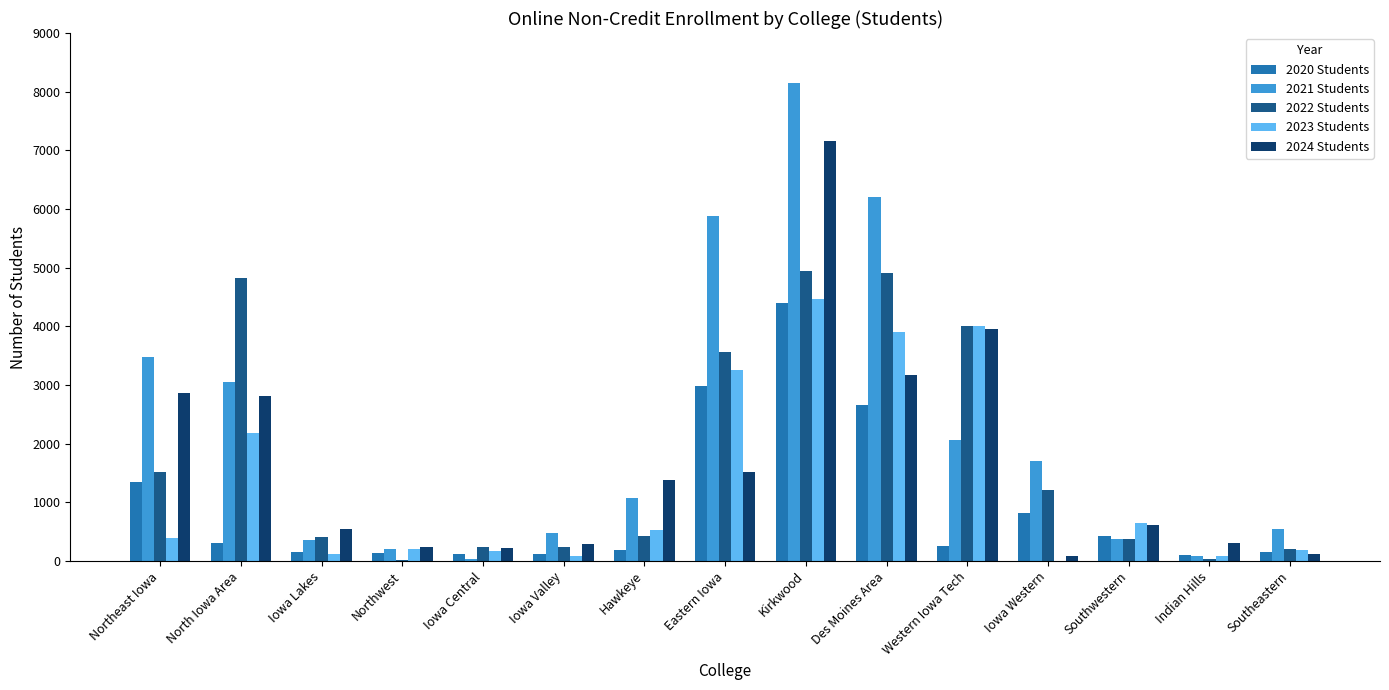

At which label does 2024 Students reach its peak?

Kirkwood